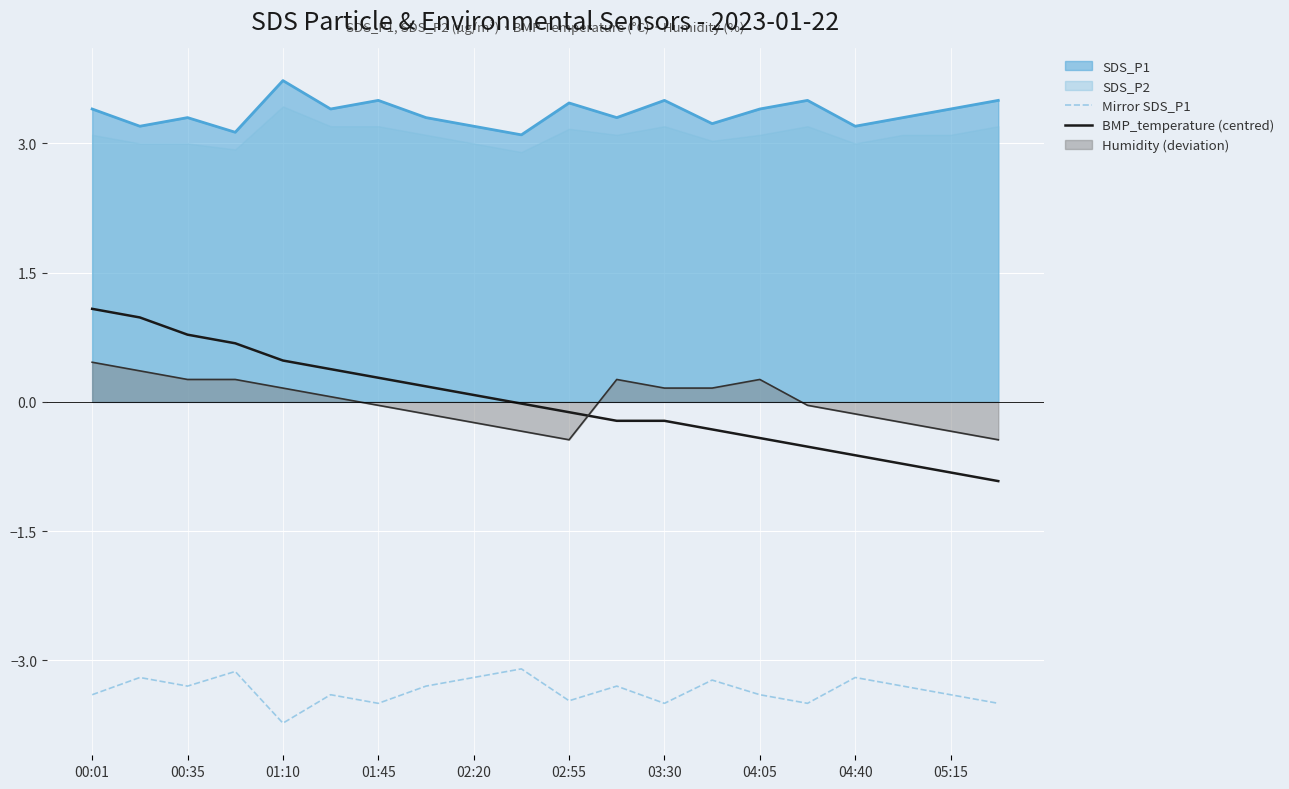

Is it true that BMP_temperature (centred) equals 0.1 at 02:20?

True